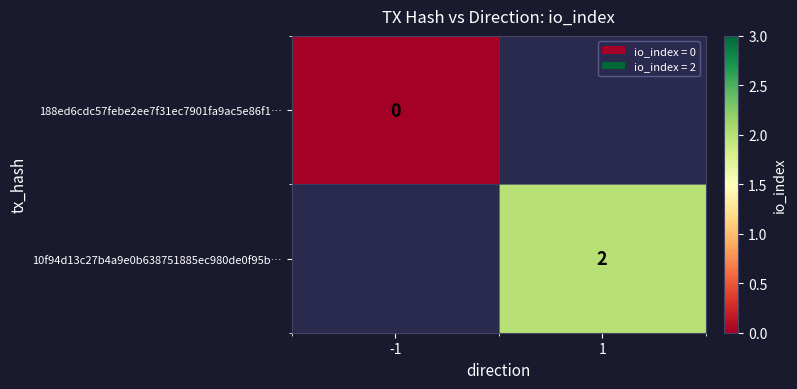

The value of 10f94d13c27b4a9e0b638751885ec980de0f95b… at 1 is 2. True or false?

True